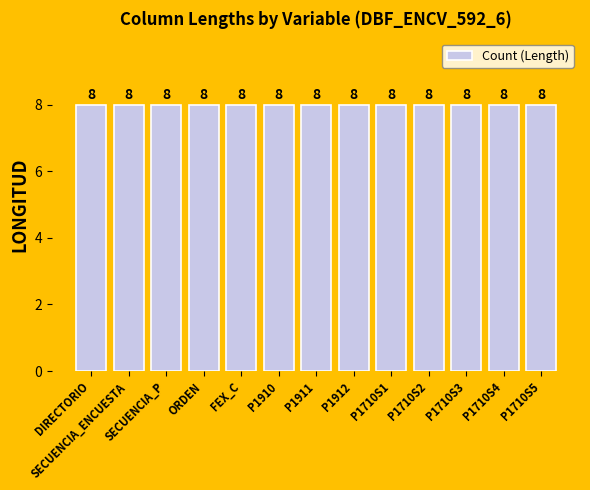

What position from the right is P1710S4?

2